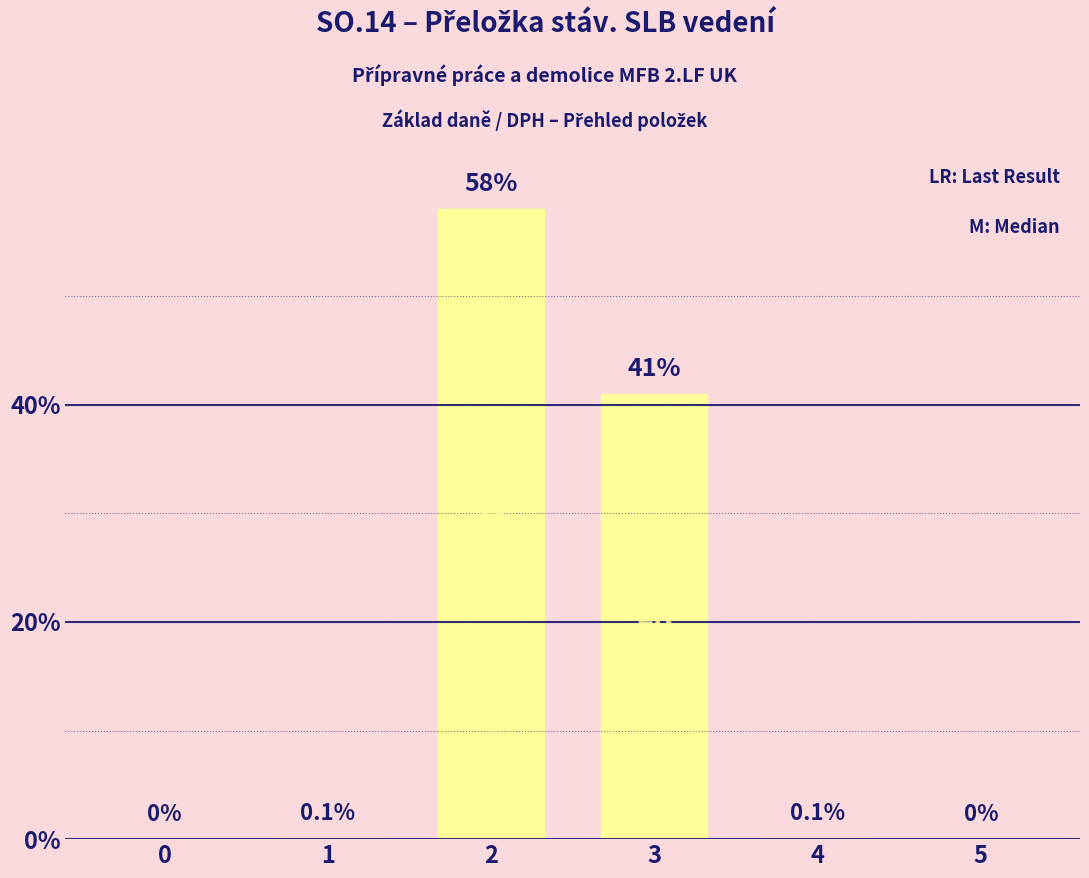

Read the value at 2.

58.0